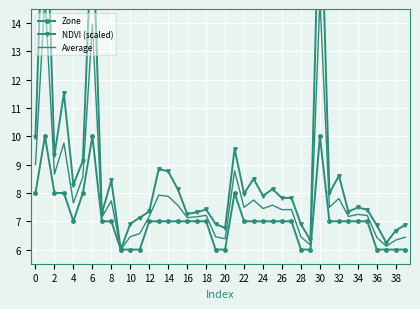

Which series has the largest range (max minus min)?

NDVI (scaled)